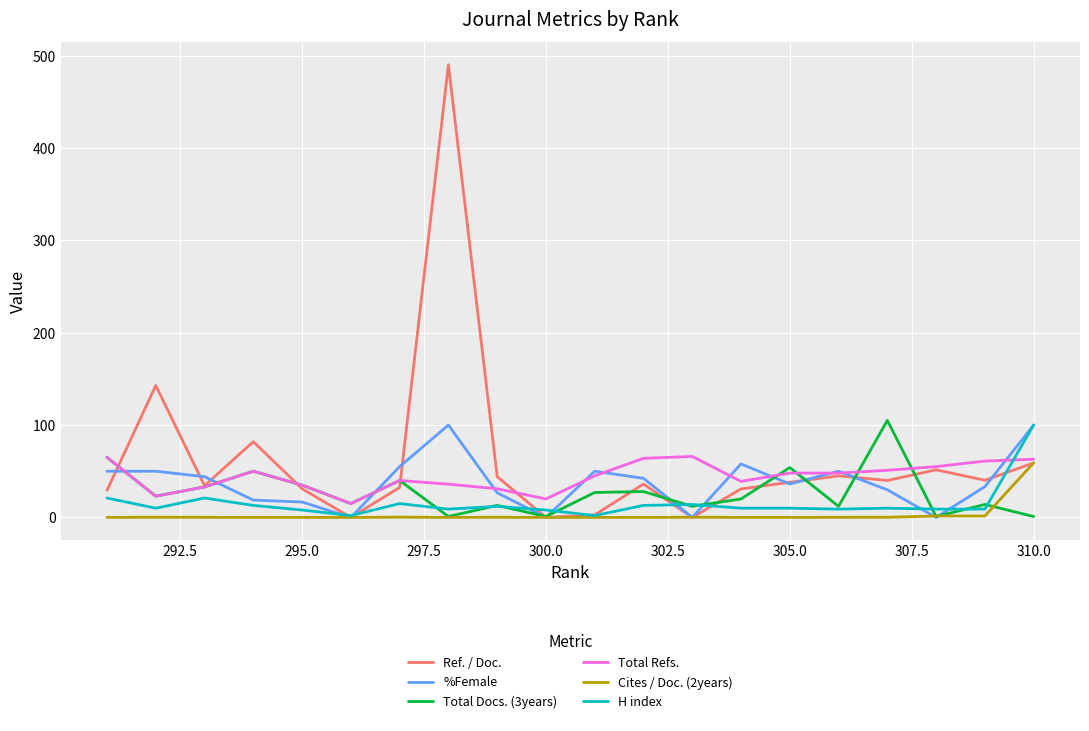

What is the average value of the Ref. / Doc. series?

61.5